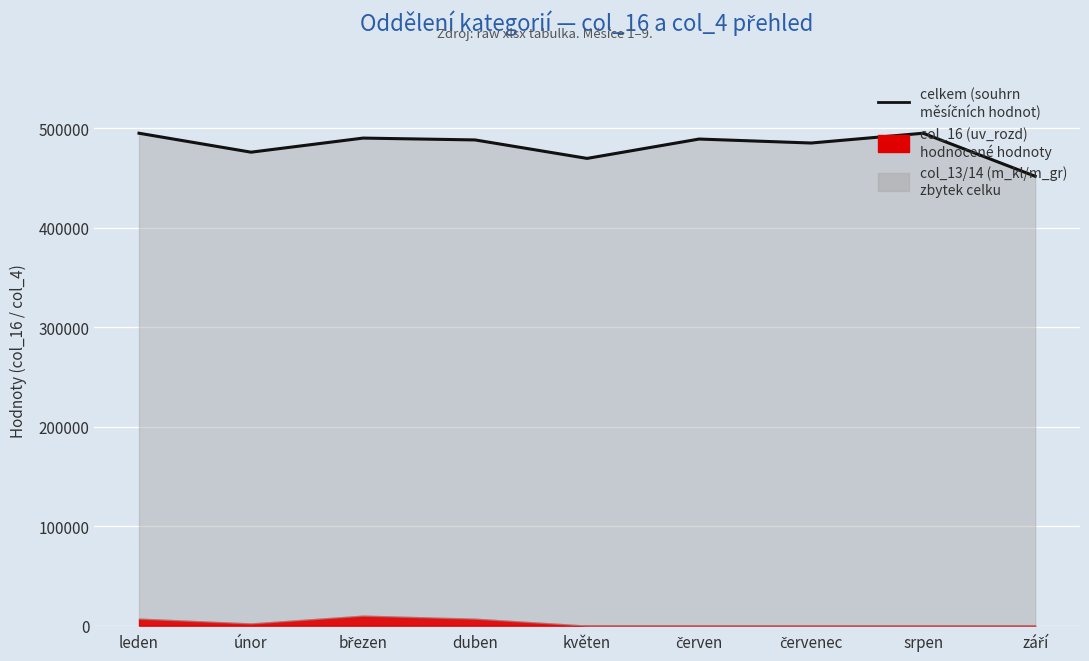

True or false: the data shows 489959 at březen.

True